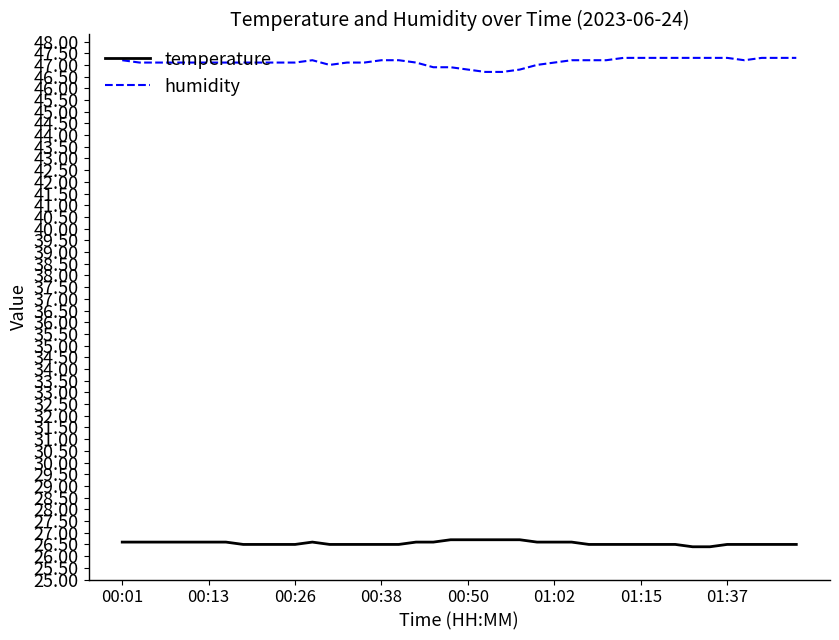

Which series has the largest total across all categories?

humidity